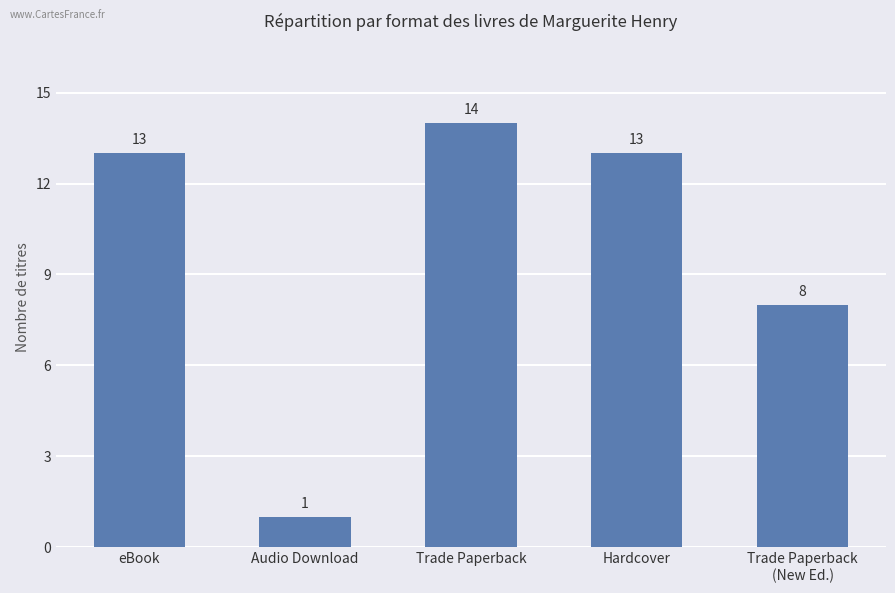

What is the greatest value displayed?

14